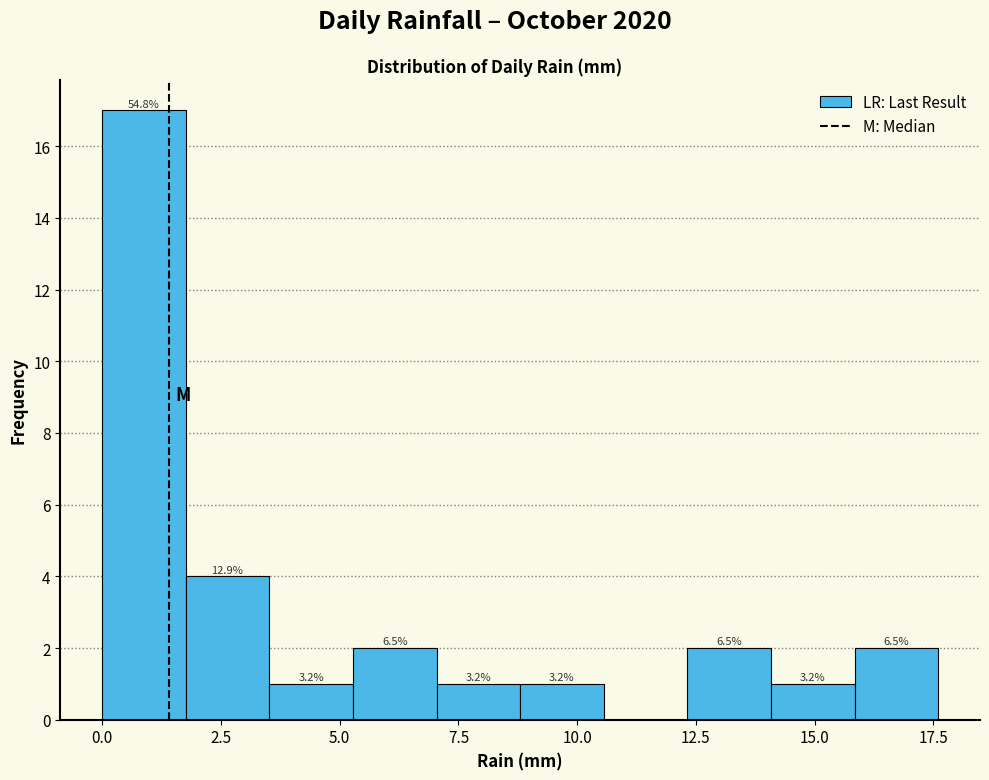

Around what value on the x-axis is the tallest bar? Give the approximate position of its centre, as read against the axis.

1.0